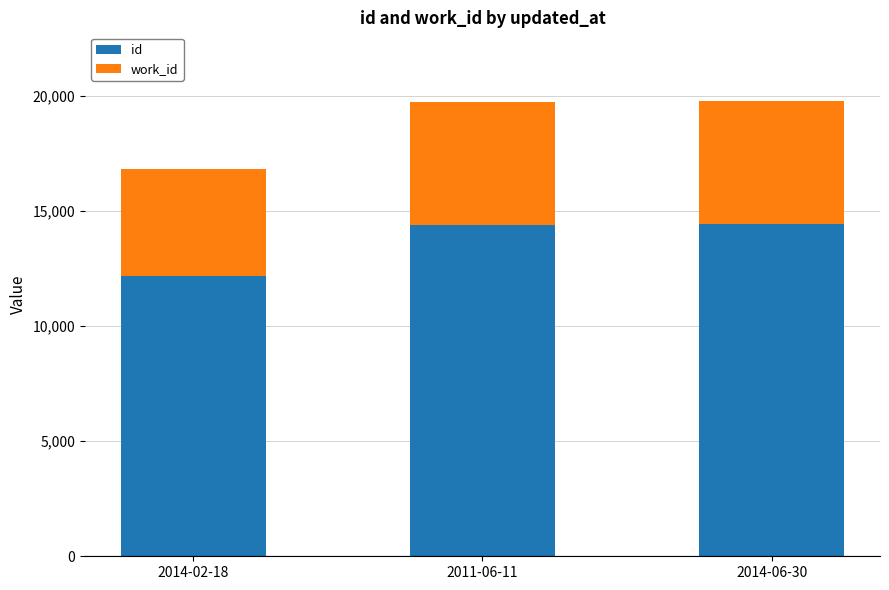

Does the chart contain stacked bars?

Yes